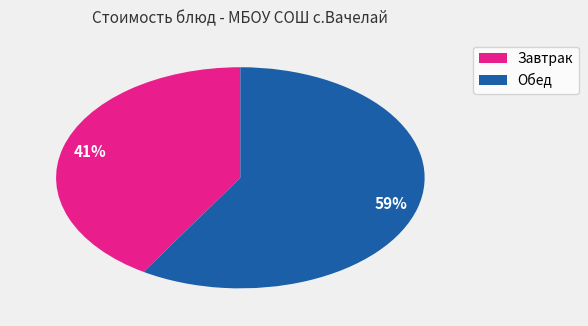

To the nearest percent, what is the average slice percentage?

50%